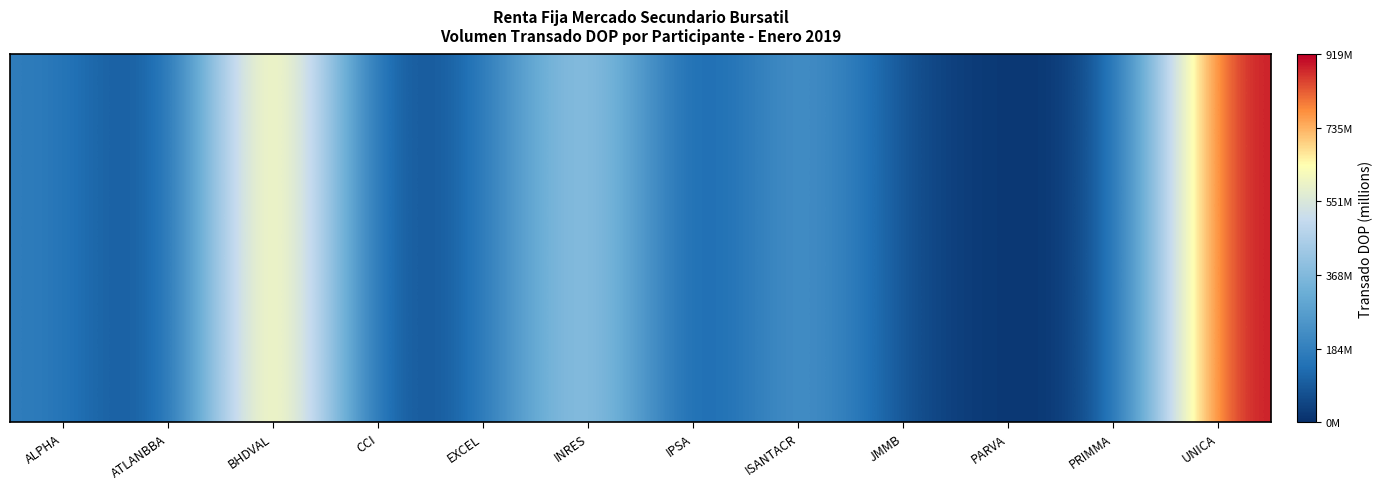

Which has a higher value, PRIMMA or CCI?

PRIMMA